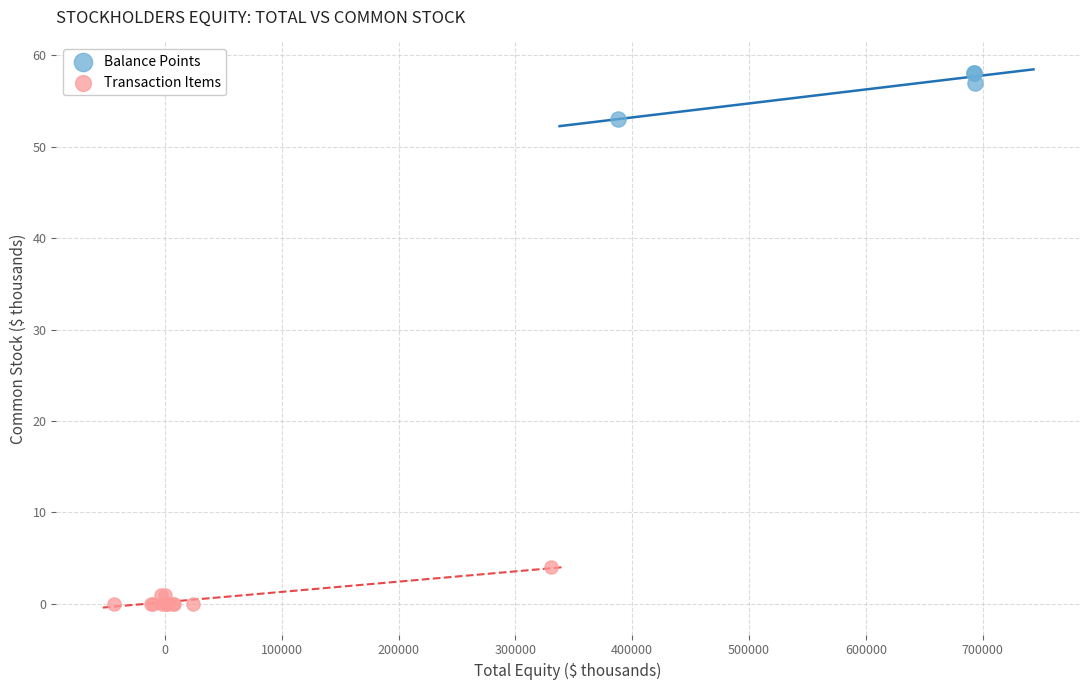

Which series reaches the minimum Y coordinate?

Transaction Items